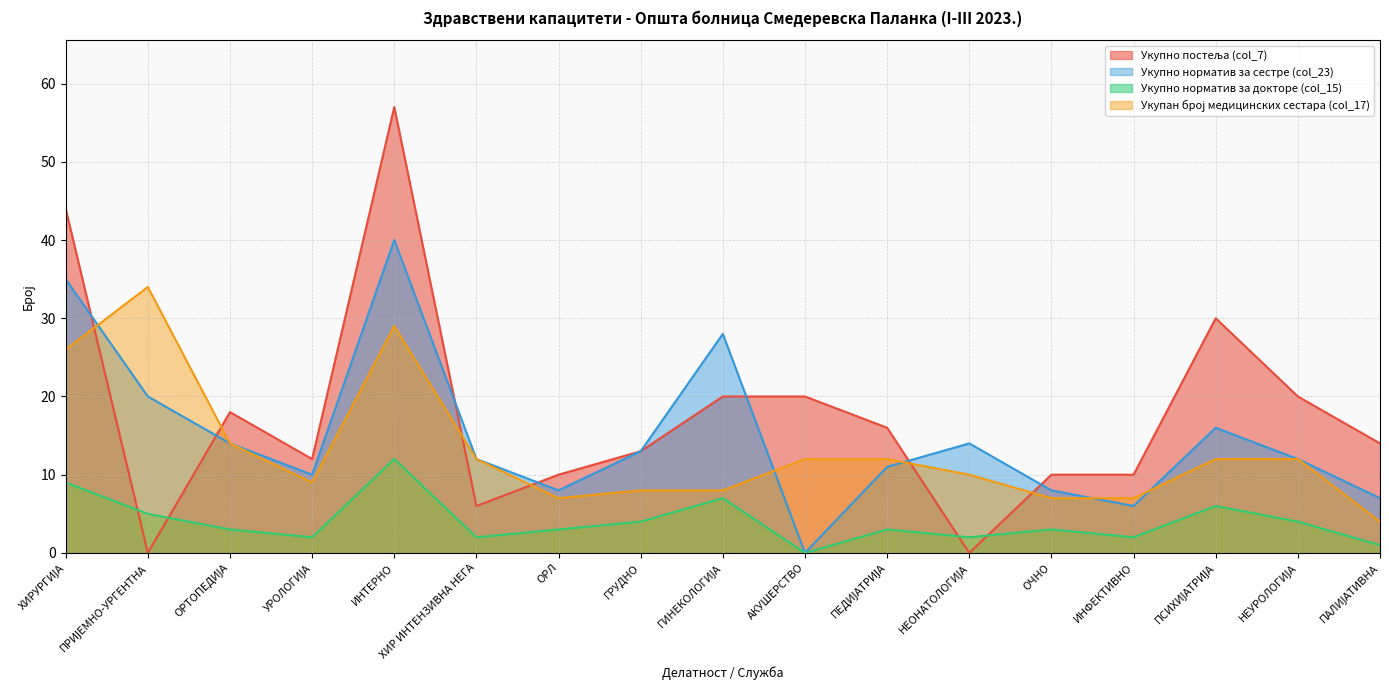

How many data points does each series have?

17